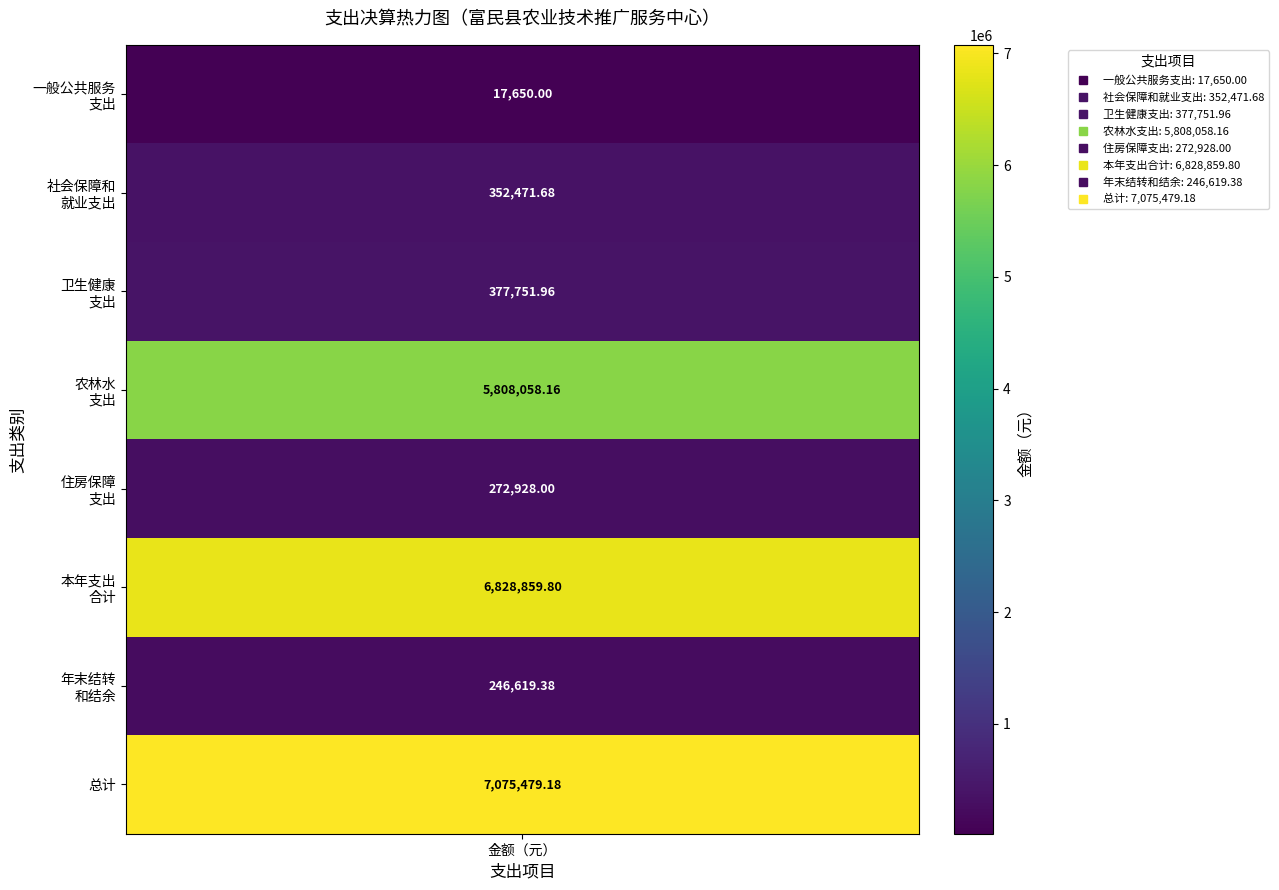

What is the difference between the highest and lowest values at 1?

352471.7